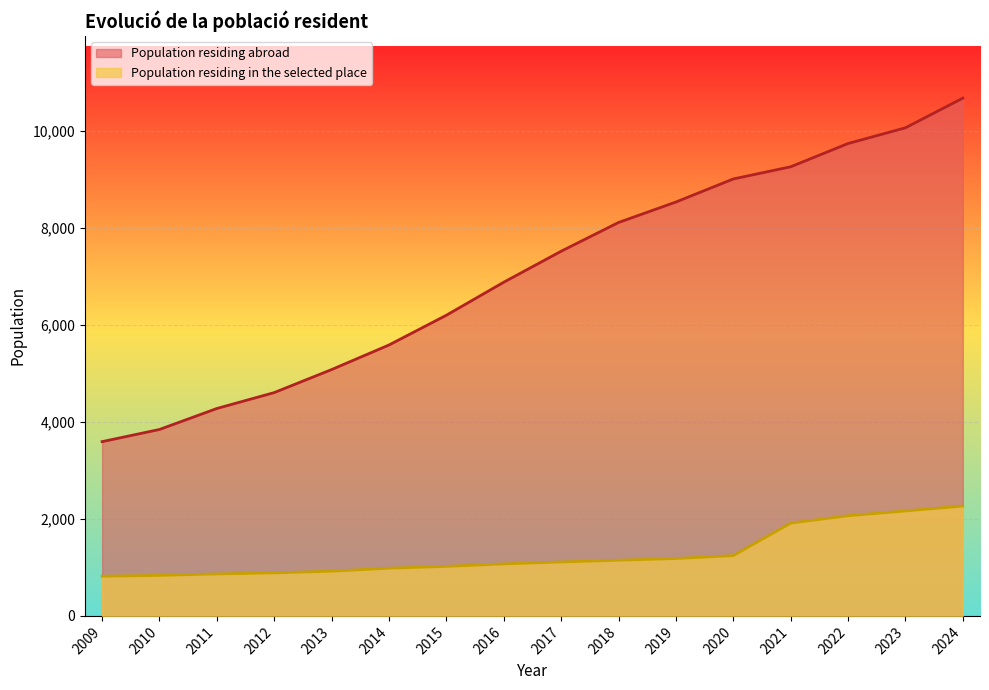

What is the greatest value displayed?

10681